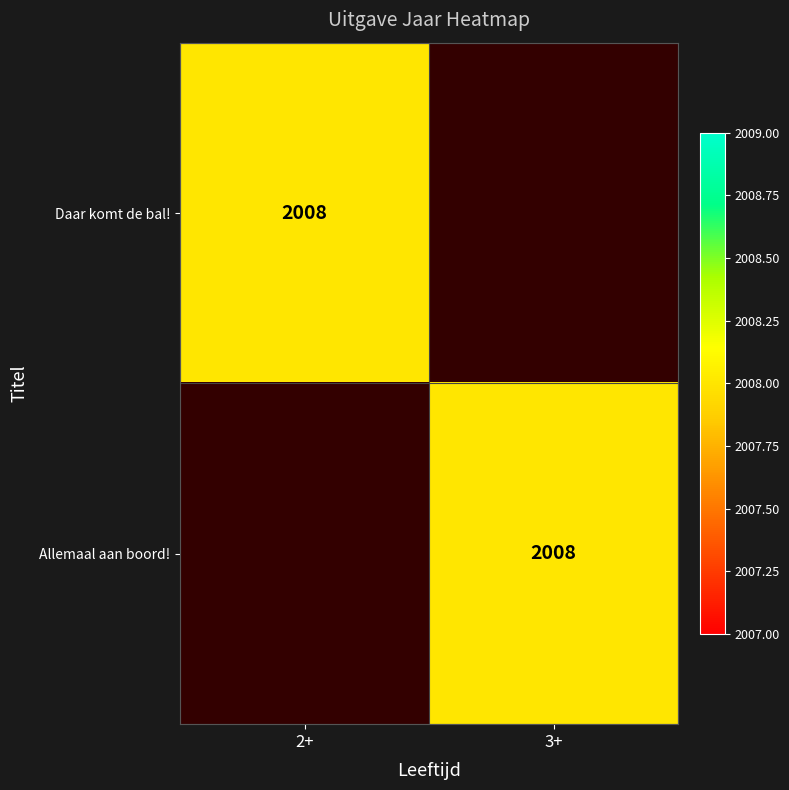

What is the total value across all series at 3+?

2008